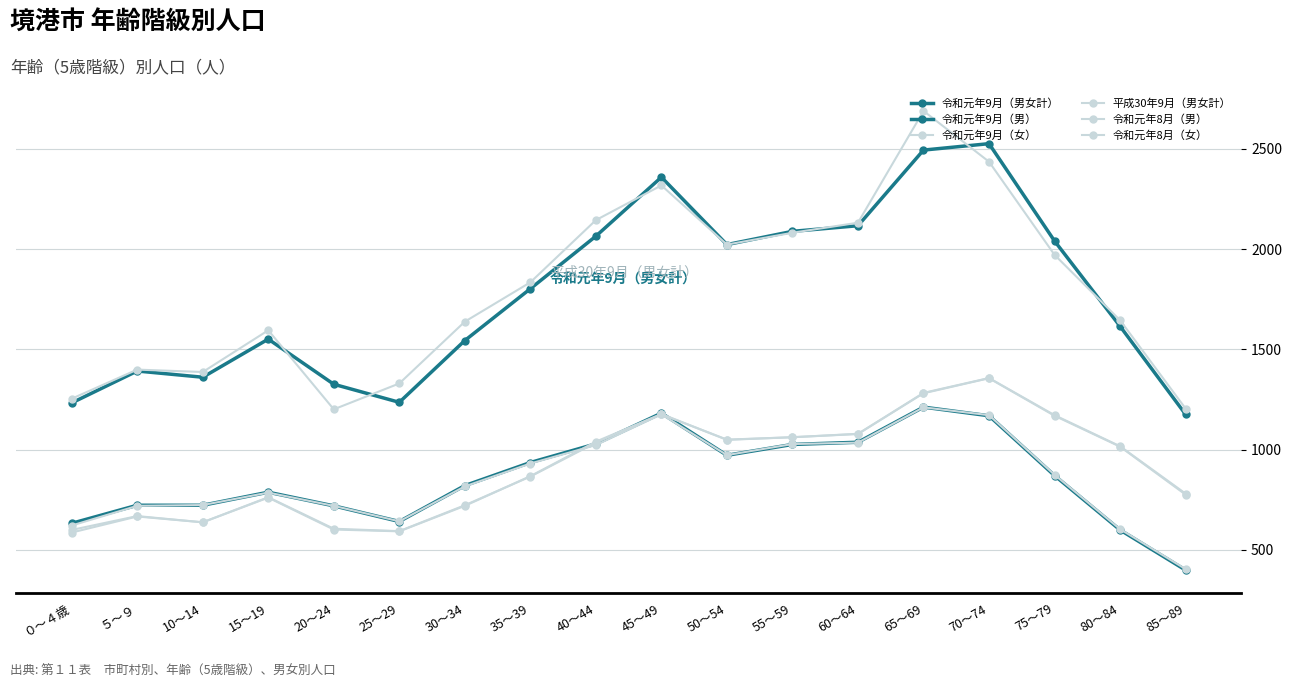

Does the chart have visible grid lines?

Yes